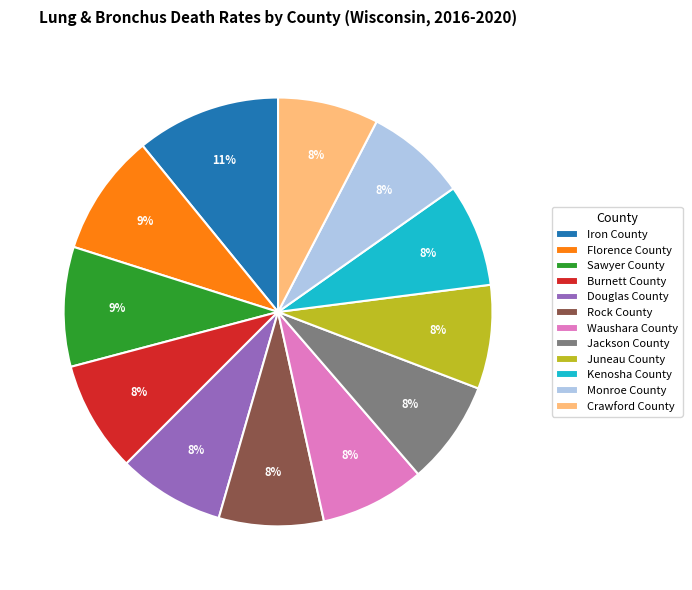

Does Rock County account for over 50% of the chart?

No